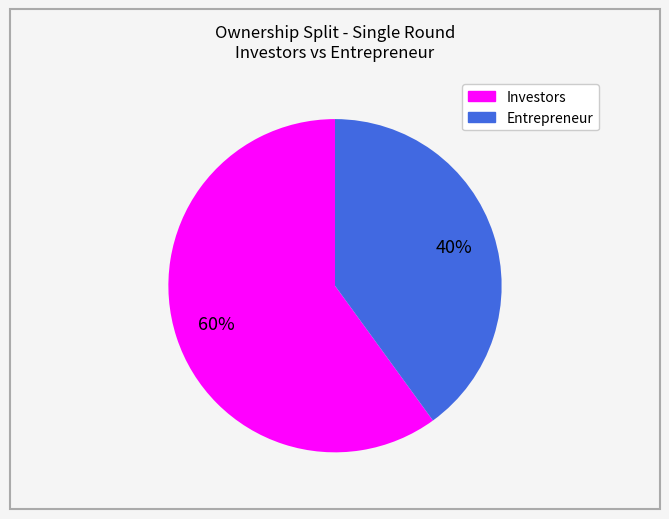

To the nearest percent, what is the difference between the largest and smallest slice percentages?

20%